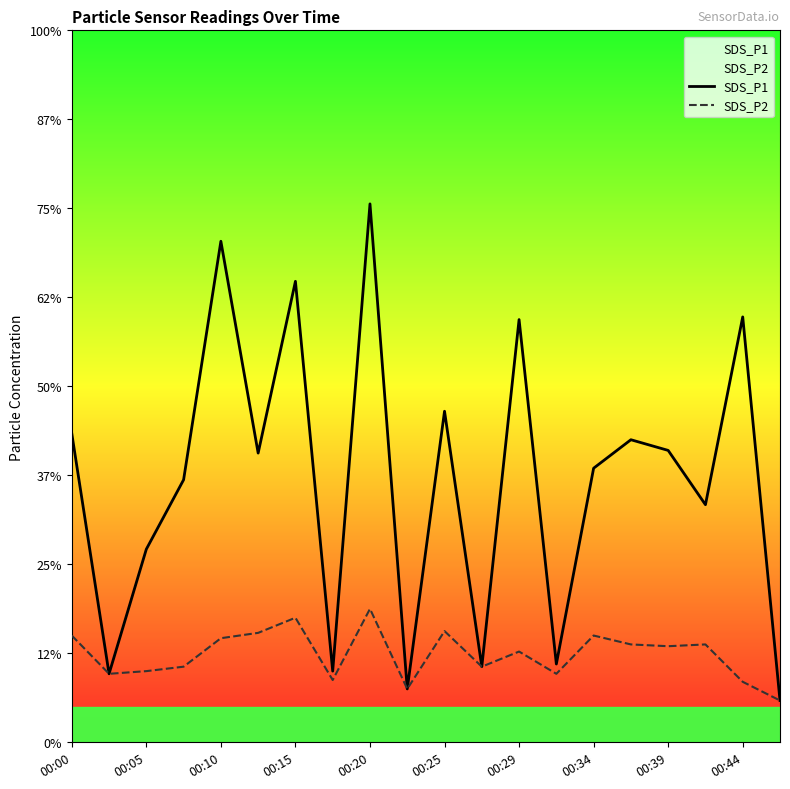

Does the chart display data point markers on the line(s)?

No